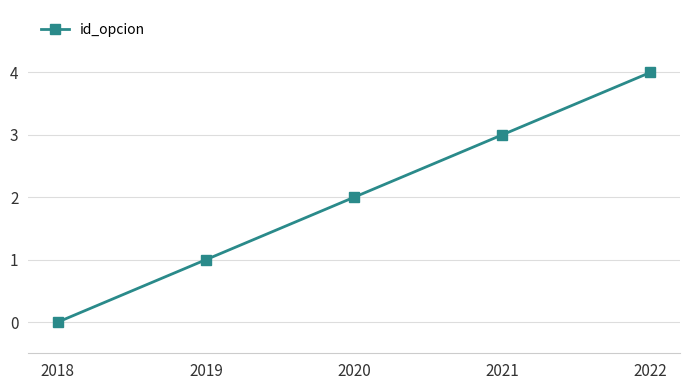

What is the average value?

2